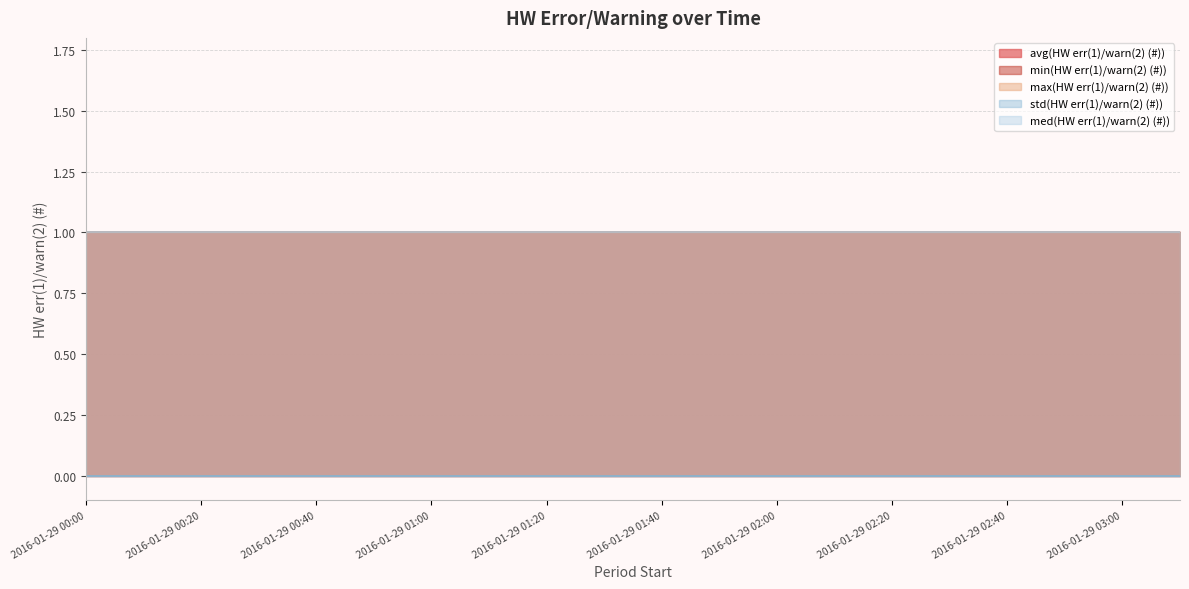

What is the label of the 4th point from the left?

2016-01-29 00:30